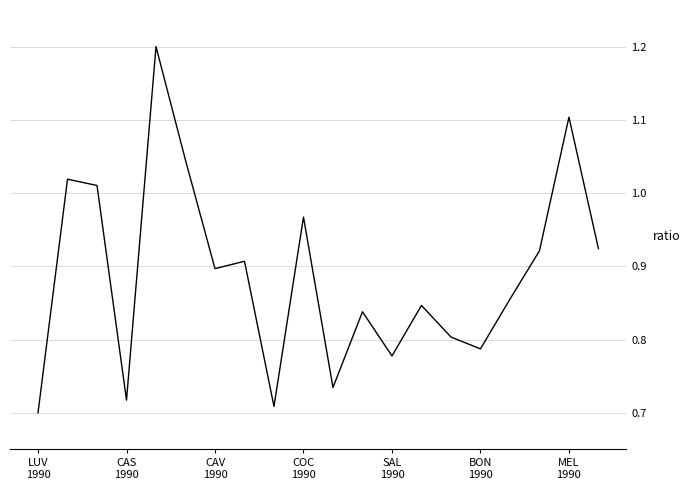

What is the maximum value shown in the chart?

1.2